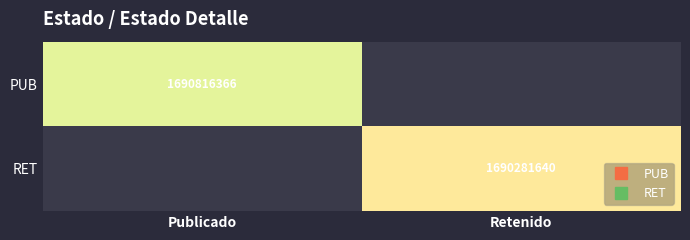

Is the value of PUB at Retenido greater than the value of RET at Publicado?

No